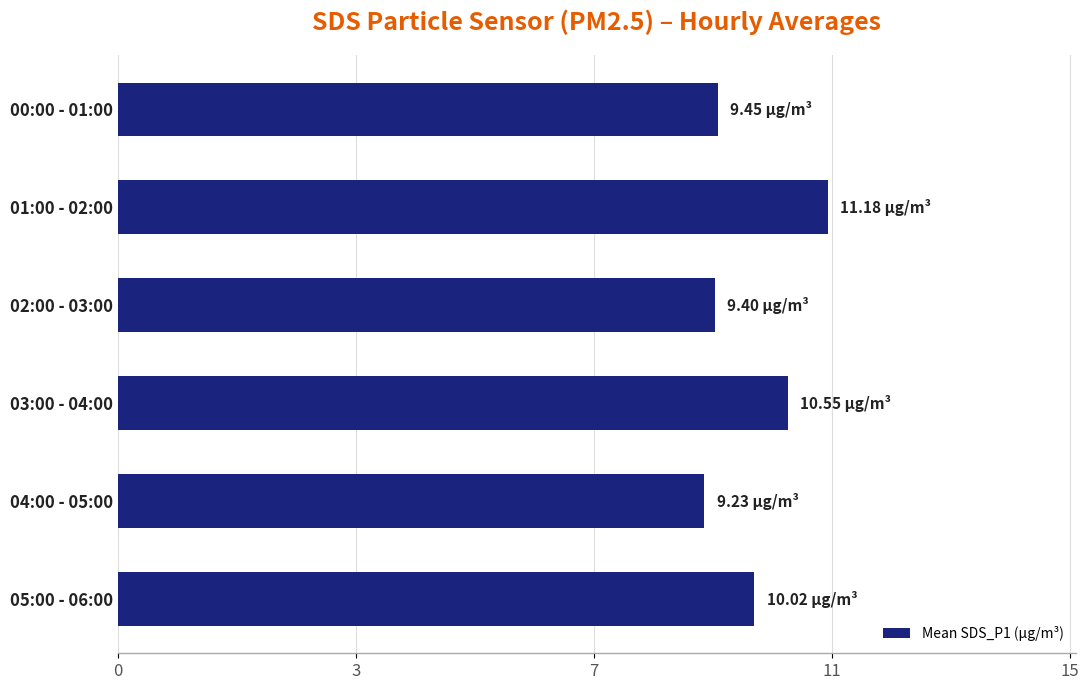

At which label is the value closest to 10?

05:00 - 06:00